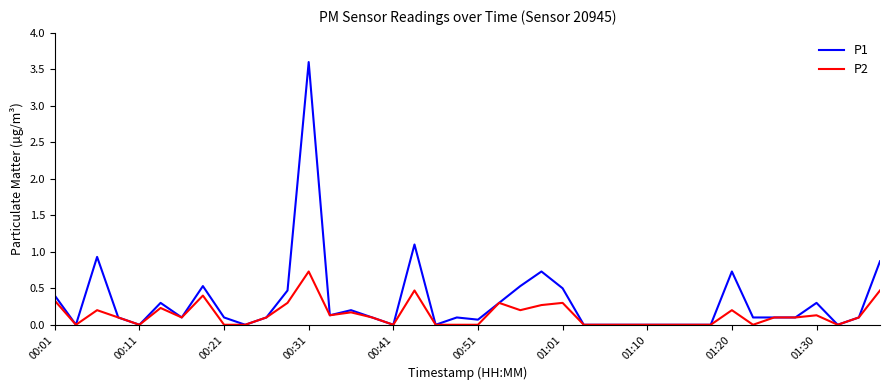

Which series has the largest range (max minus min)?

P1